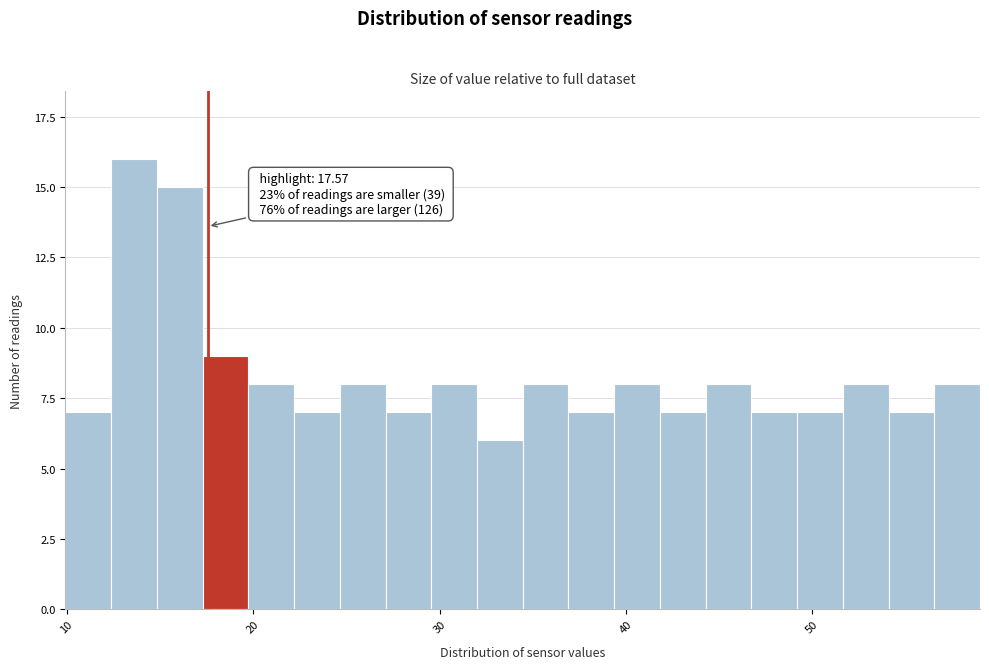

Read against the x-axis, roughly where is the centre of the tallest bar?

14